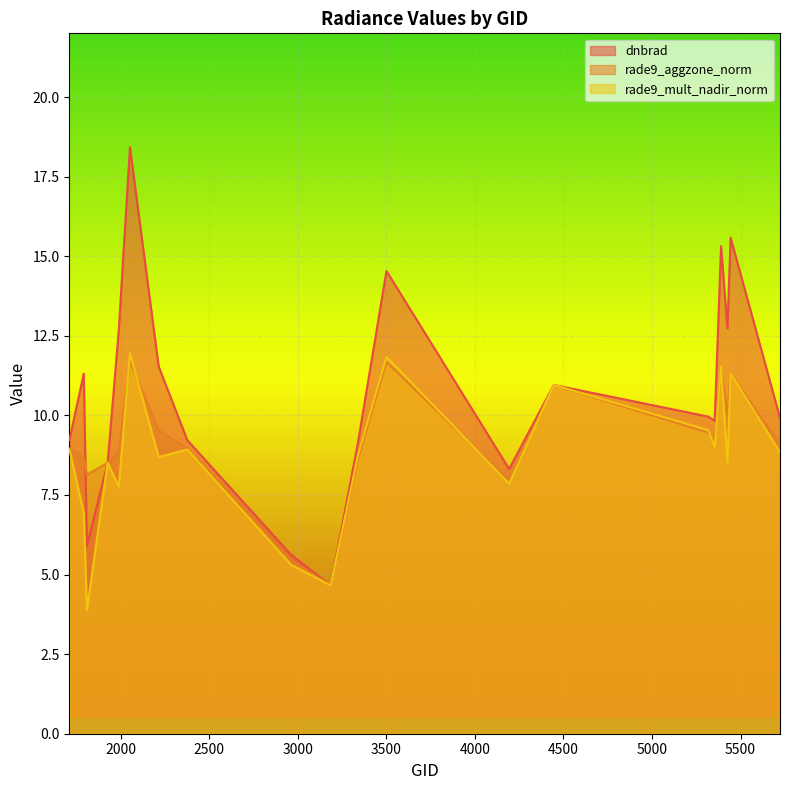

What is the difference between the rade9_mult_nadir_norm values at 2960 and 1925?

3.2